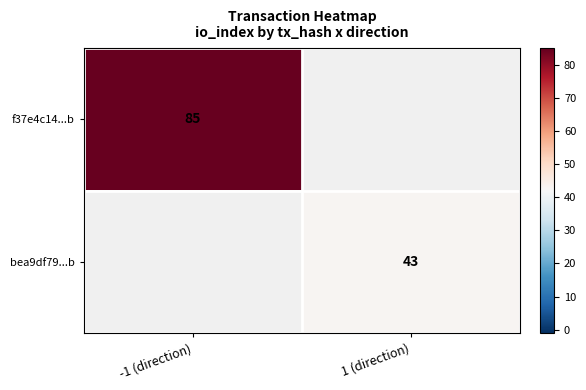

Is it true that bea9df79...b equals 43 at 1 (direction)?

True